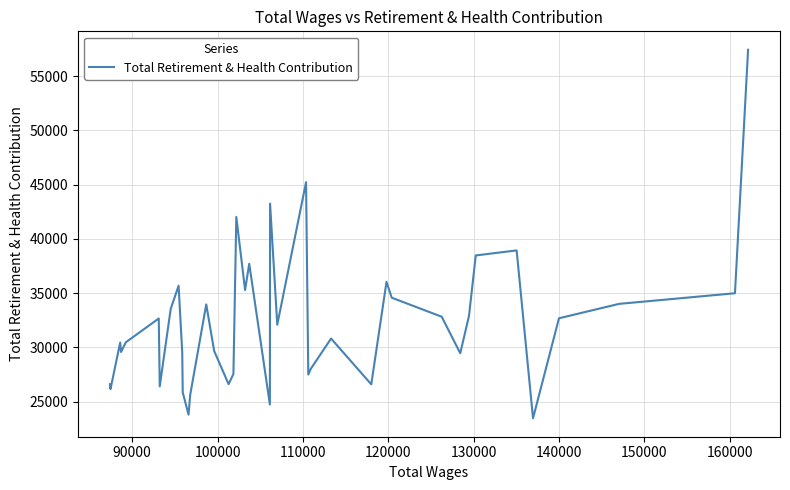

What is the maximum value shown in the chart?

57442